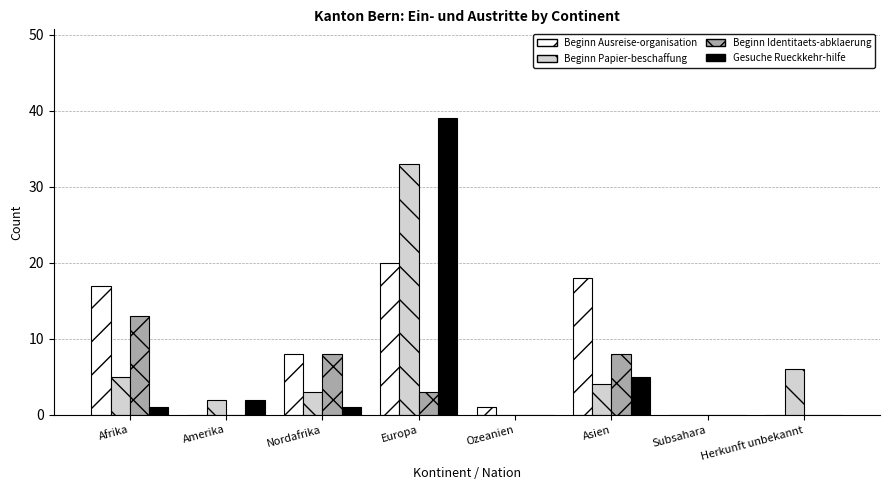

At which category does the chart reach its peak across all series?

Europa